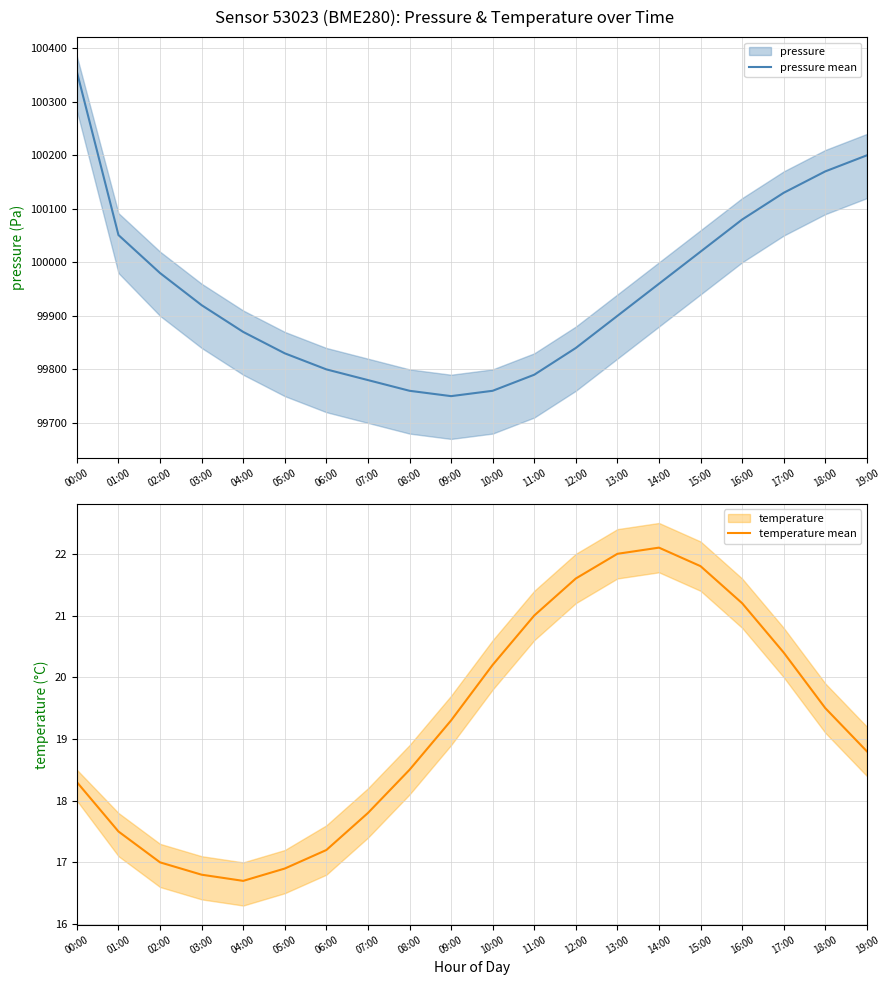

At which category is the sum across all series the highest?

00:00